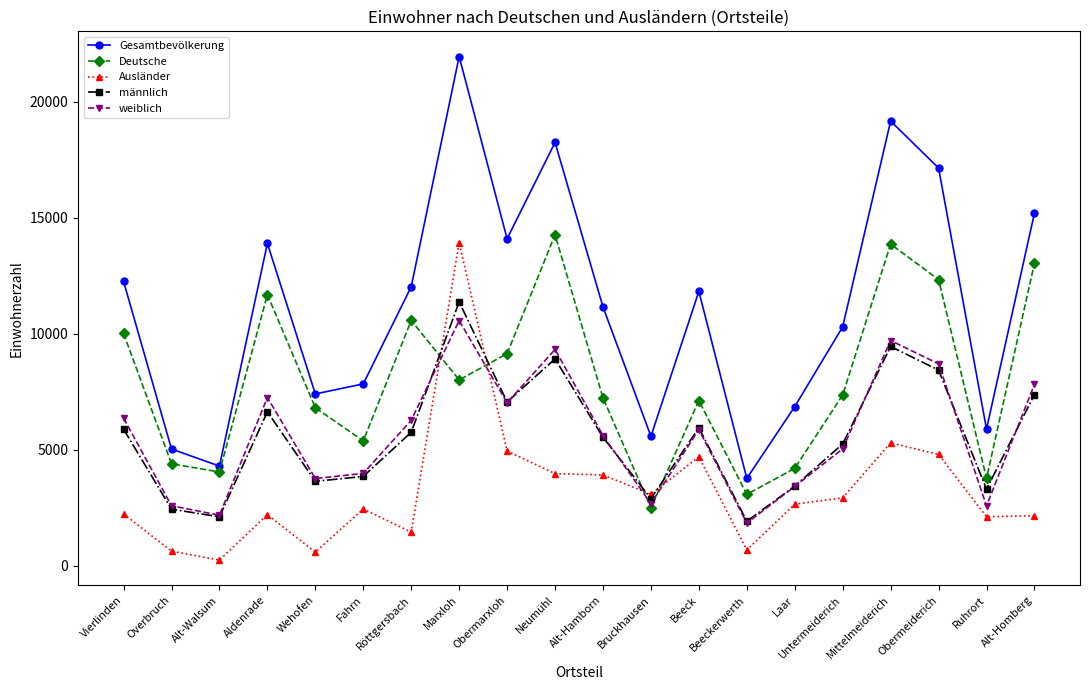

At Mittelmeiderich, list the series in order from largest to smallest.

Gesamtbevölkerung, Deutsche, weiblich, männlich, Ausländer